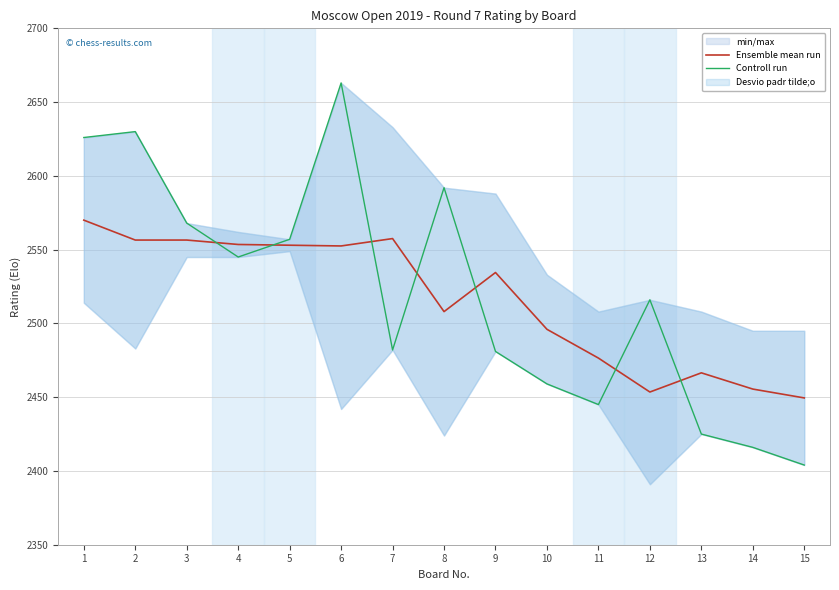

Between 4 and 6, which series saw the biggest shift?

Controll run